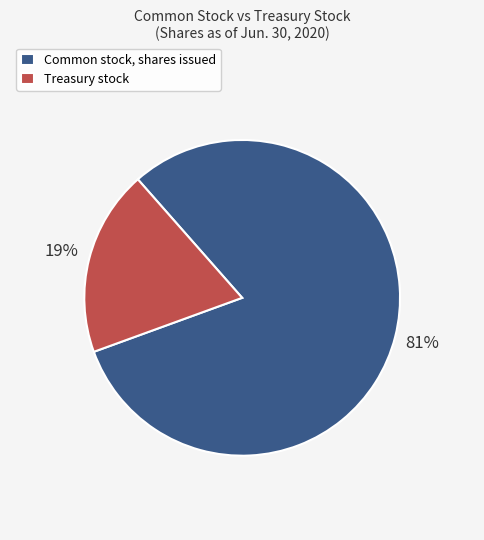

Combined, do Treasury stock and Common stock, shares issued account for over 50%?

Yes